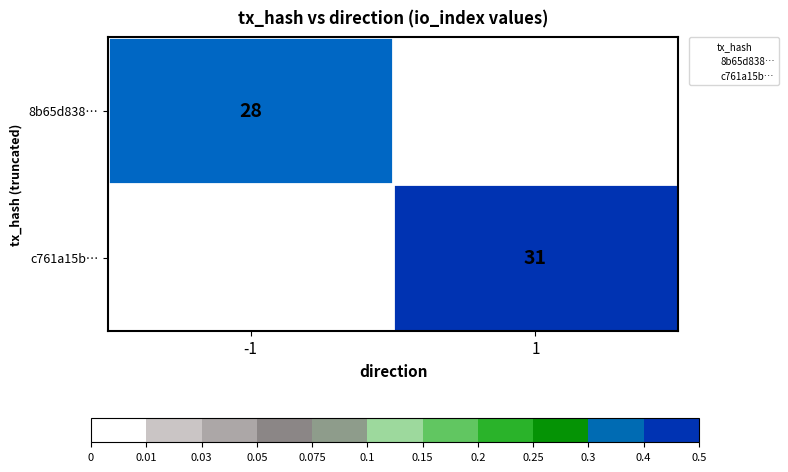

What is the sum of all c761a15b… values?

31